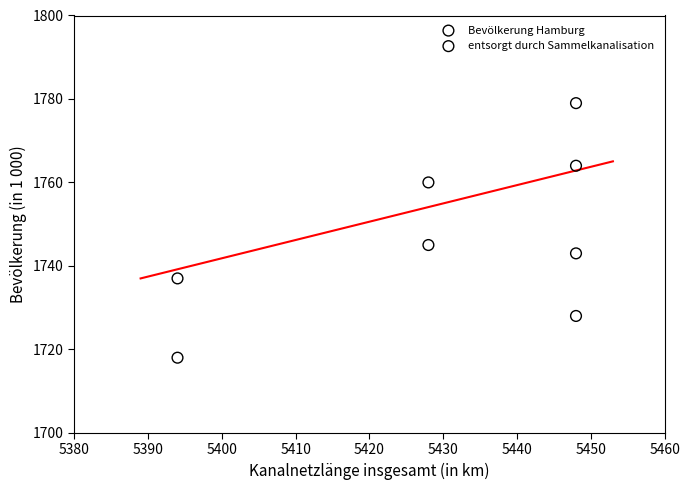

Which series reaches the minimum Y coordinate?

entsorgt durch Sammelkanalisation